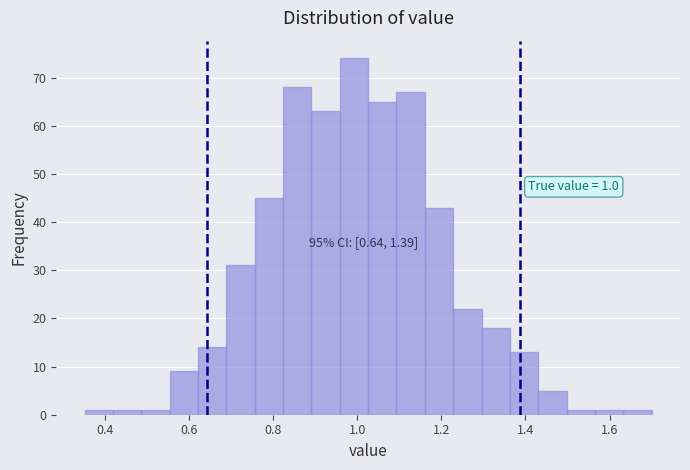

Around what value on the x-axis is the tallest bar? Give the approximate position of its centre, as read against the axis.

1.00